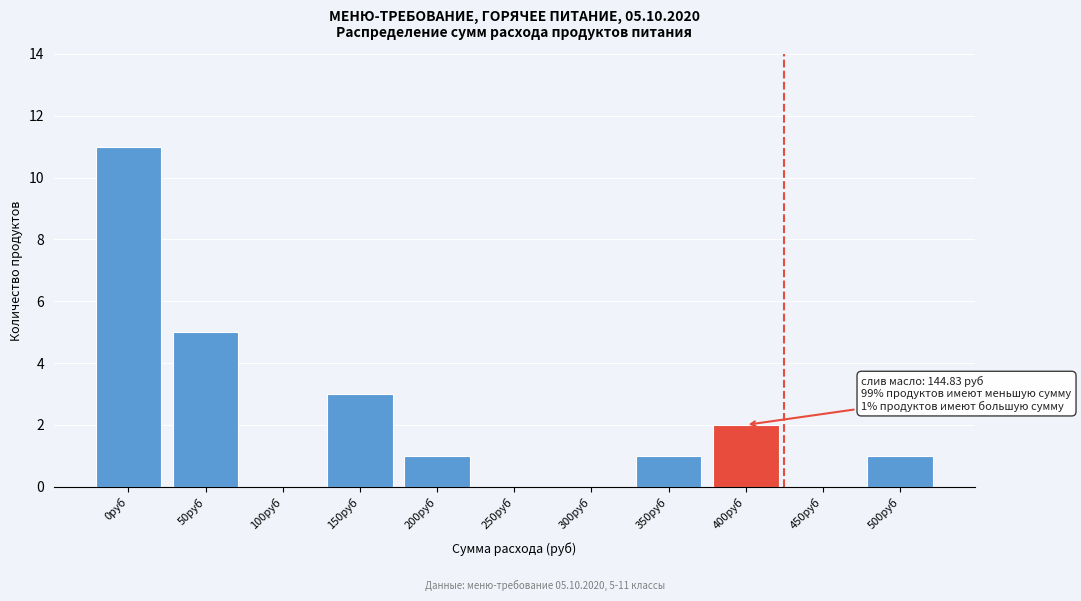

Reading left to right, transcribe all the data shown in this chart.

0руб=11	50руб=5	100руб=0	150руб=3	200руб=1	250руб=0	300руб=0	350руб=1	400руб=2	450руб=0	500руб=1